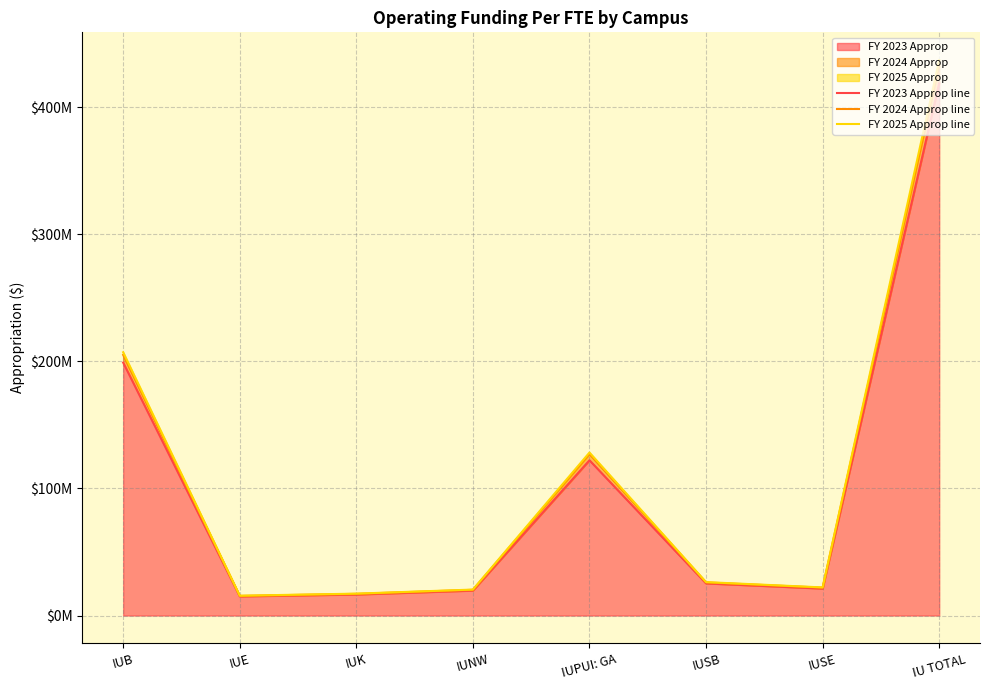

Reading left to right, transcribe all the data shown in this chart.

FY 2023 Approp line: IUB=198962890.0	IUE=15042686.0	IUK=16526185.0	IUNW=19608142.0	IUPUI: GA=122110562.0	IUSB=25266685.0	IUSE=21181815.0	IU TOTAL=418698965.0
FY 2024 Approp line: IUB=204987418.6	IUE=15427197.8	IUK=17051714.8	IUNW=20217223.2	IUPUI: GA=127015647.4	IUSB=26034530.3	IUSE=21902087.5	IU TOTAL=432635819.6
FY 2025 Approp line: IUB=207085683.9	IUE=15576705.4	IUK=17214833.7	IUNW=20410920.9	IUPUI: GA=128209688.5	IUSB=26284312.4	IUSE=22110646.0	IU TOTAL=436892790.7